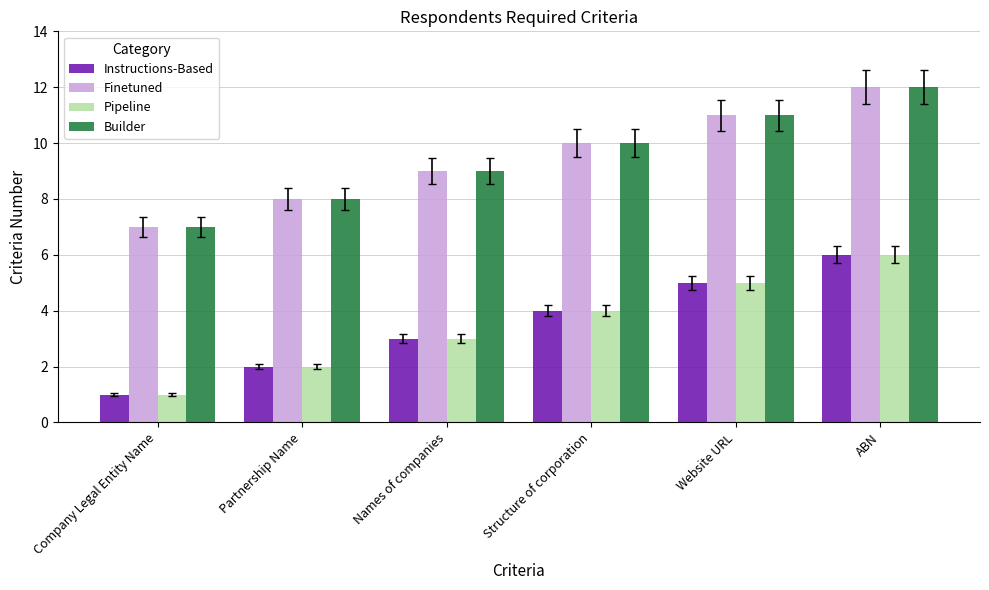

Reading left to right, extract all data points from this chart.

Instructions-Based: 1	2	3	4	5	6
Finetuned: 7	8	9	10	11	12
Pipeline: 1	2	3	4	5	6
Builder: 7	8	9	10	11	12